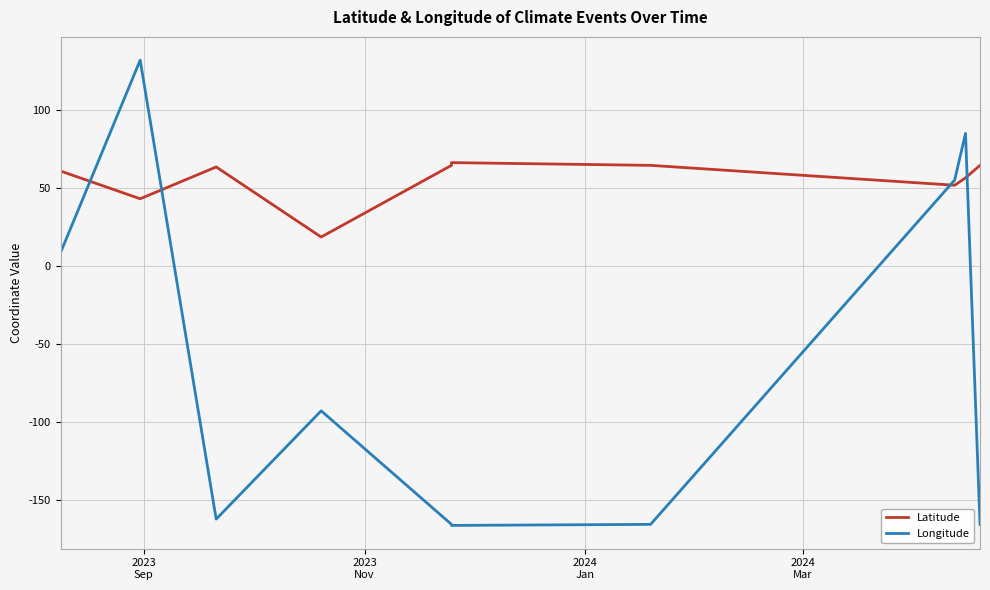

Rank the series at 2024
Jan from lowest to highest value.

Longitude, Latitude